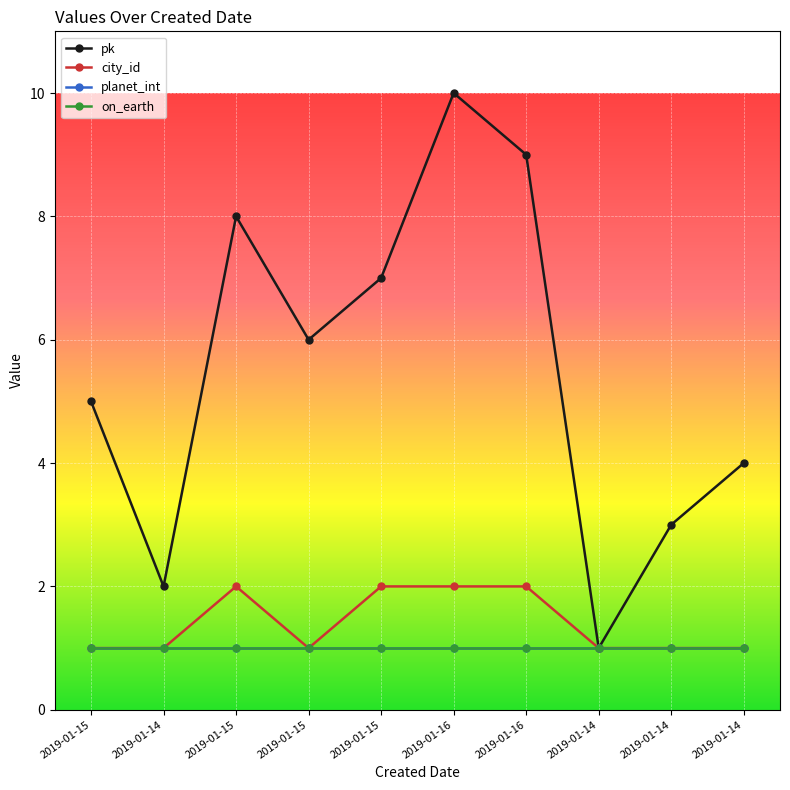

The planet_int series shows 0 at 2019-01-15. True or false?

False